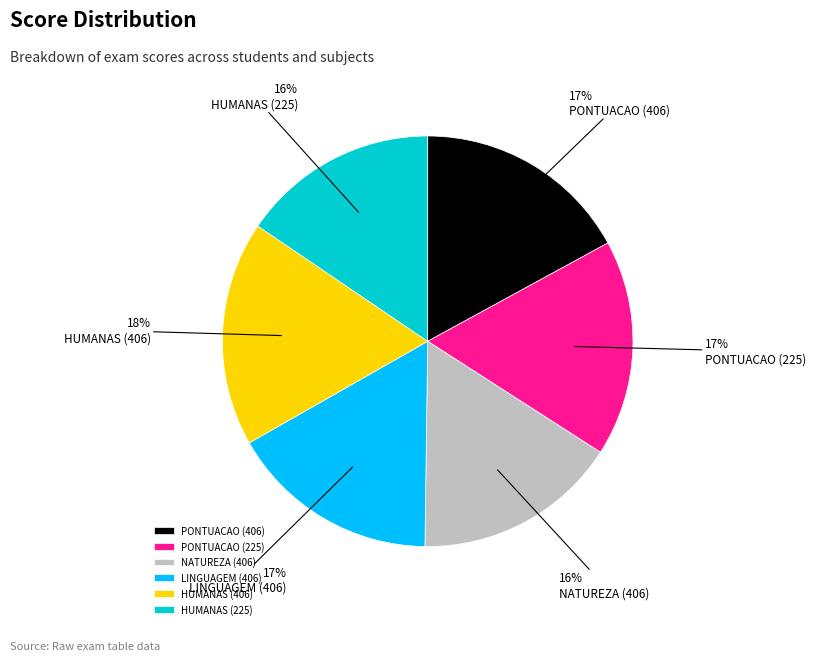

To the nearest percent, what is the average slice percentage?

17%